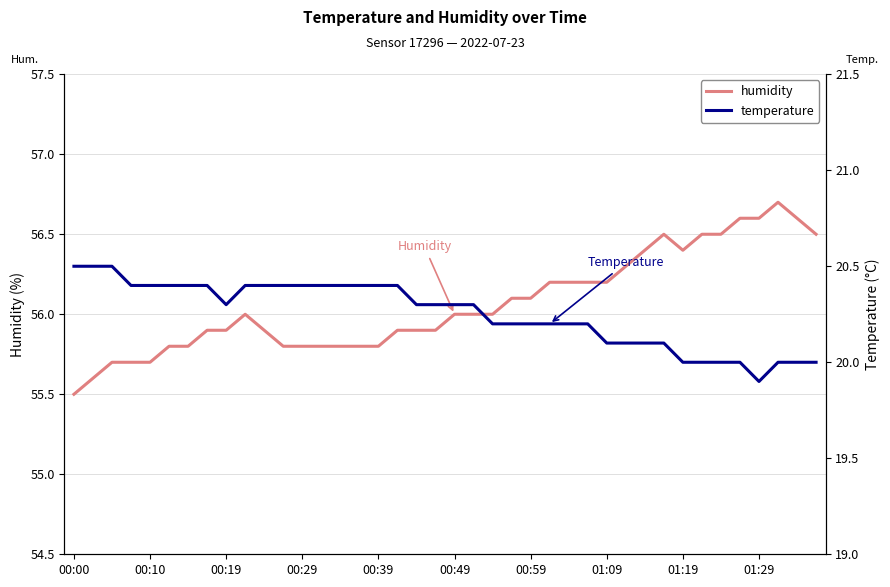

Which series has the largest total across all categories?

humidity